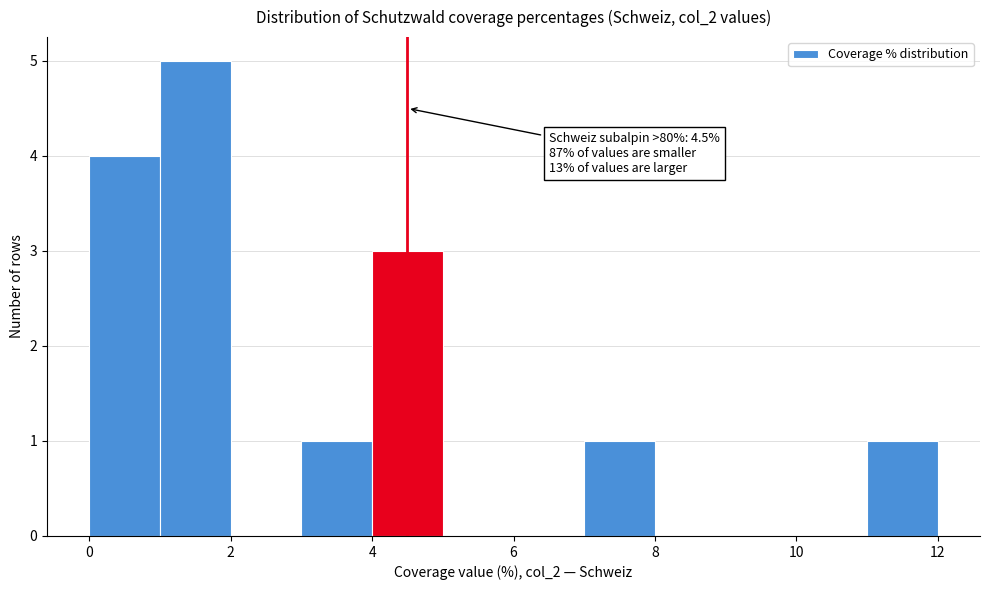

Over which range of the x-axis is the bar tallest?

1 to 2